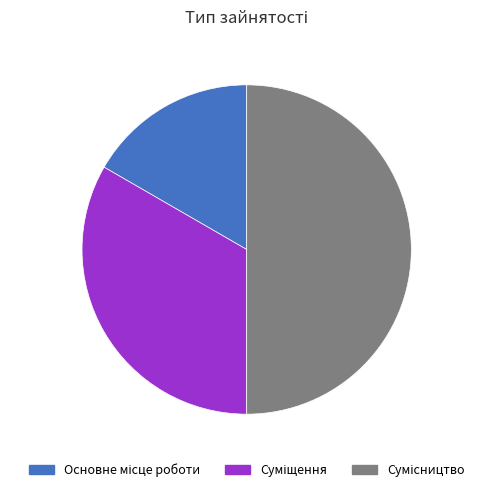

To the nearest percent, what is the difference between the largest and smallest slice percentages?

33%